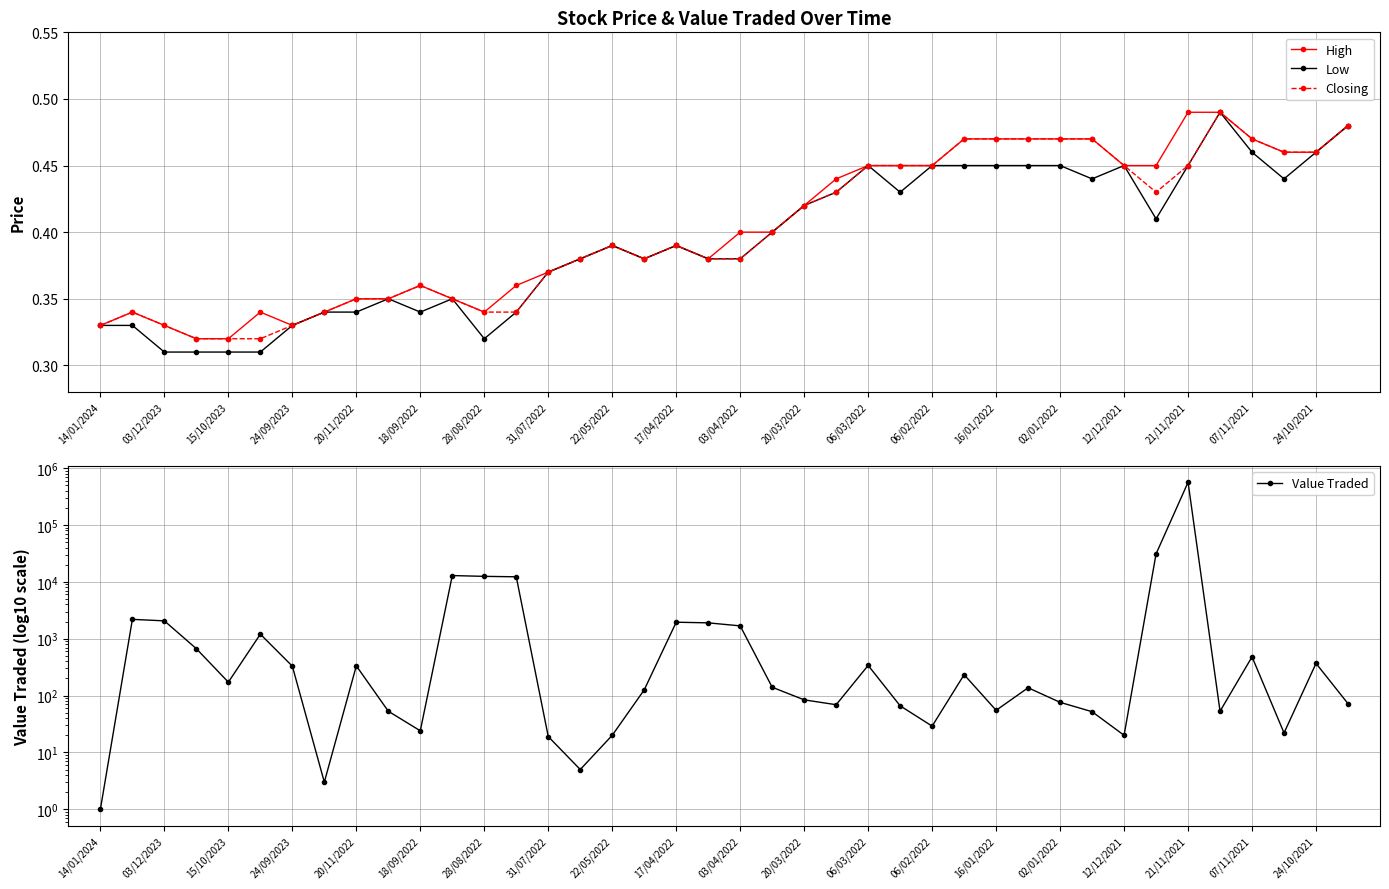

Count the number of data series in this chart.

4